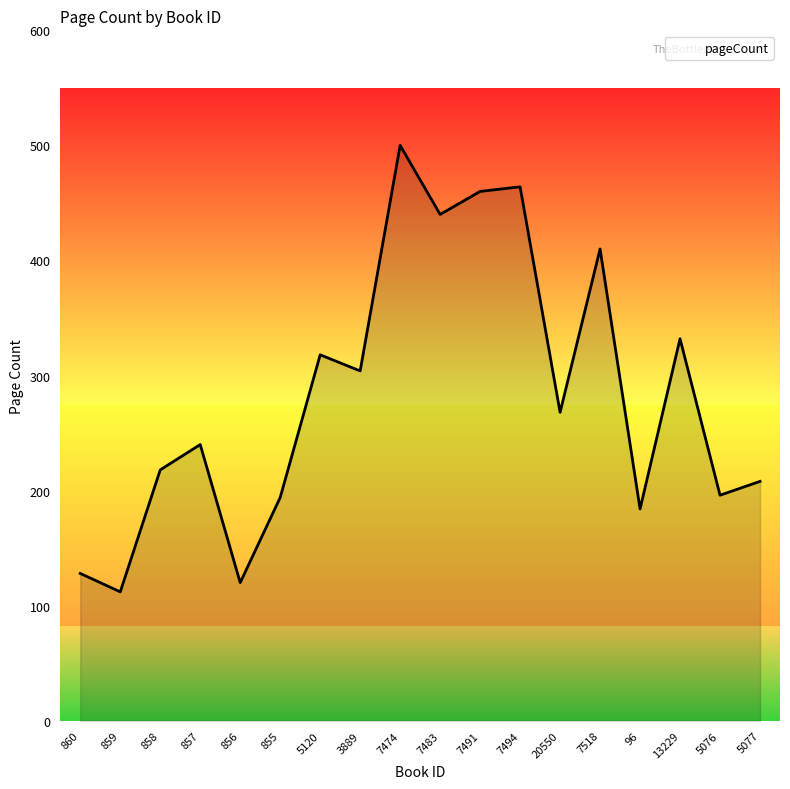

Approximately how many times larger is the value at 13229 compared to 7518?

0.8